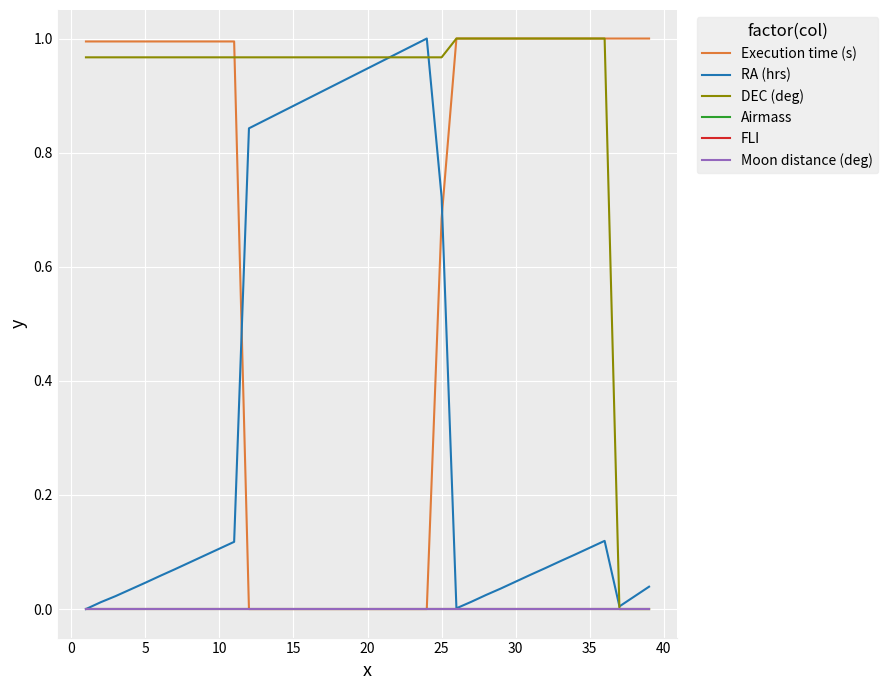

Is this an area chart (filled region under the line)?

No